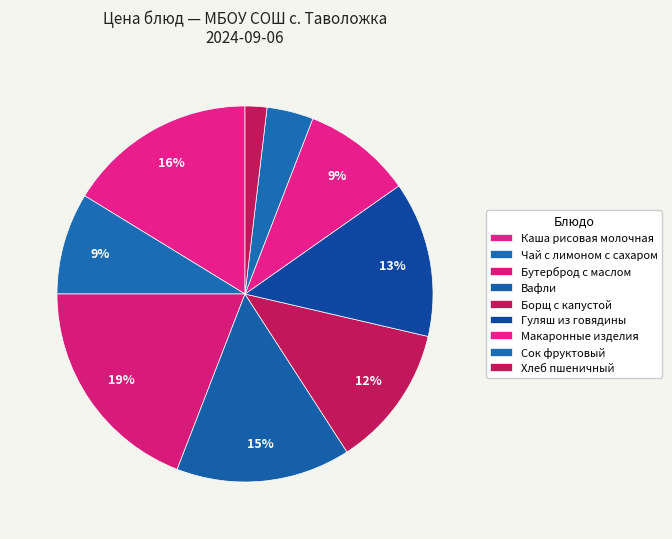

What percentage is the Гуляш из говядины slice, to the nearest percent?

13%